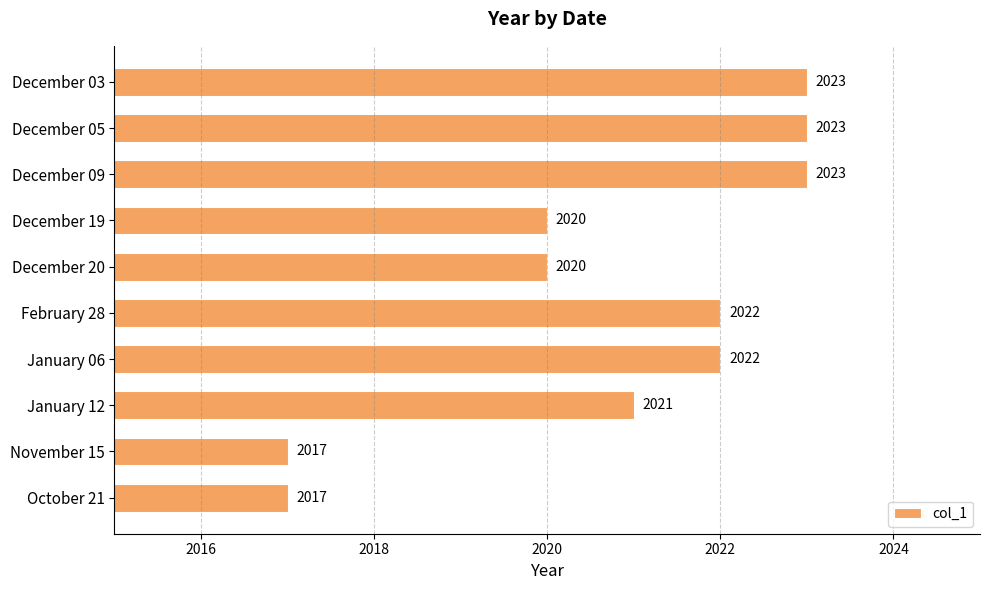

What is the sum of all values?

20208